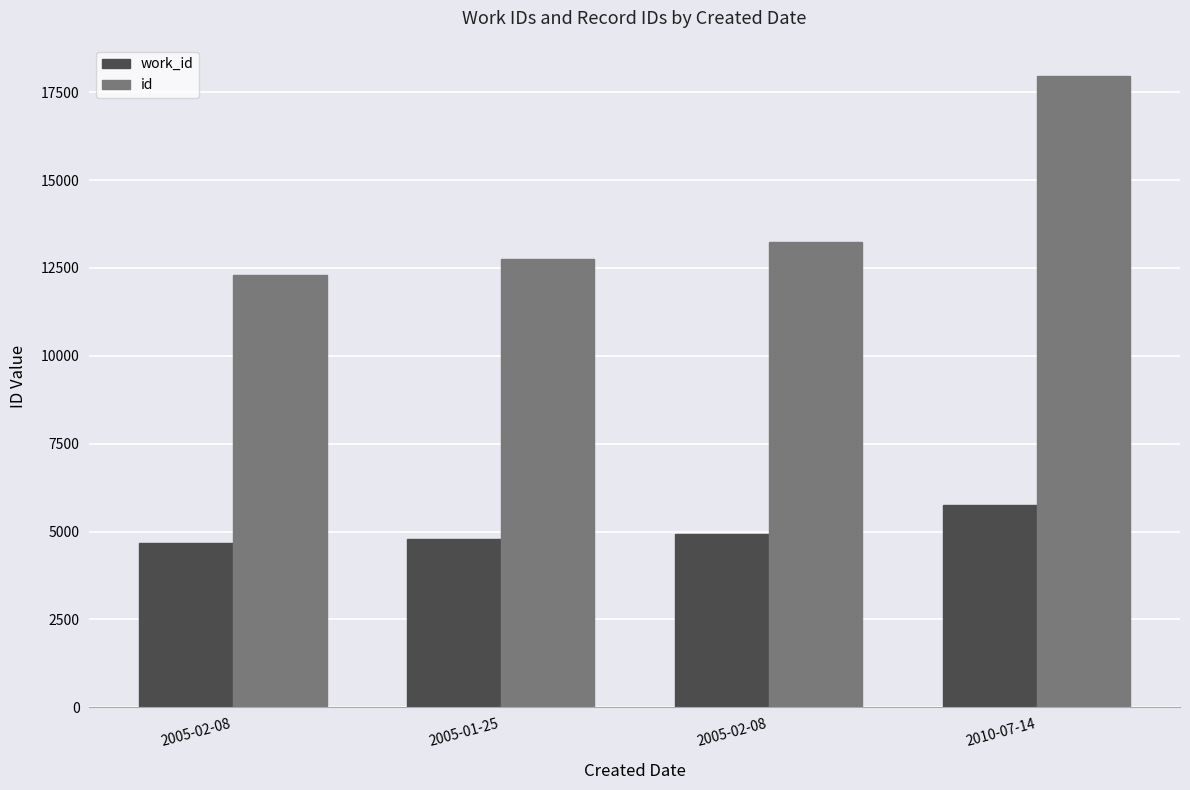

The work_id series shows 1998 at 2005-01-25. True or false?

False